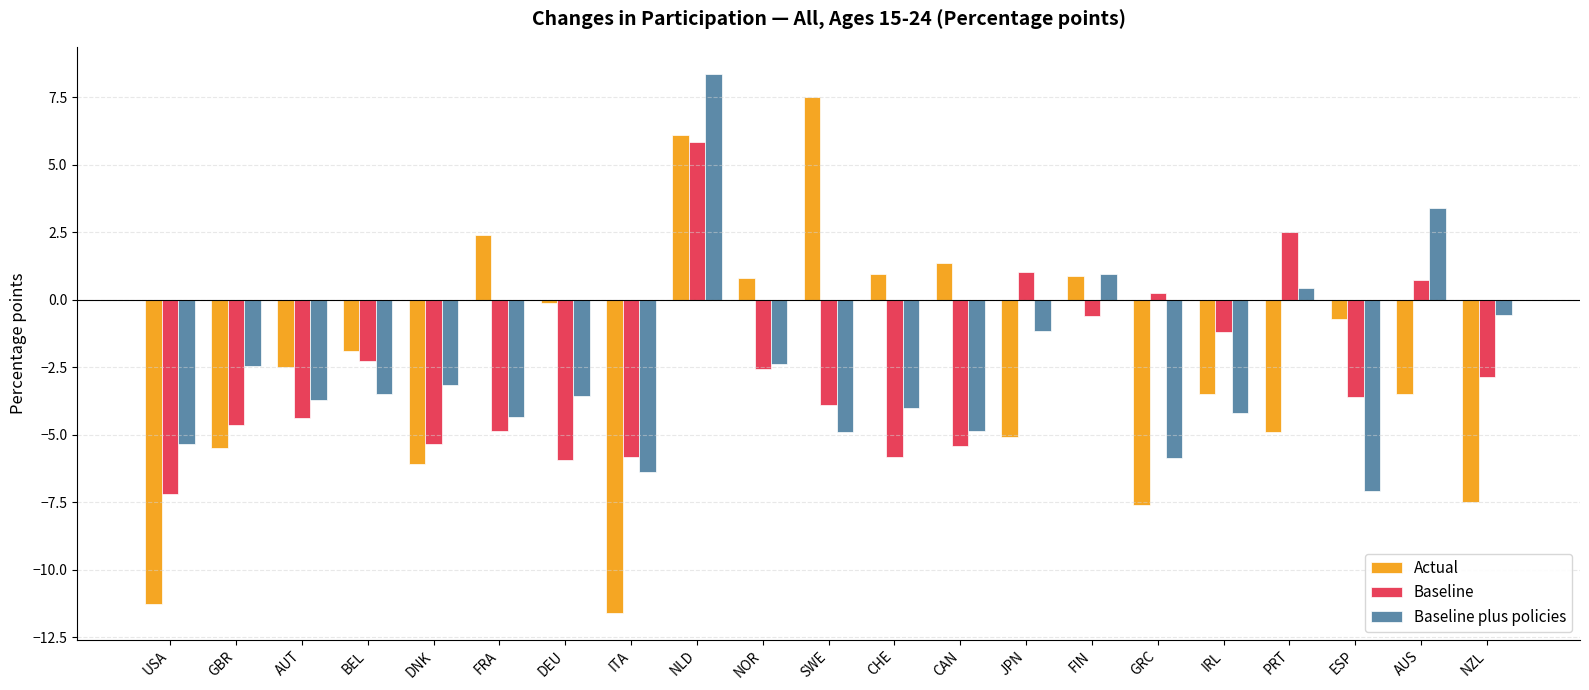

What is the sum of the Baseline plus policies values at AUS and ESP?

-3.7